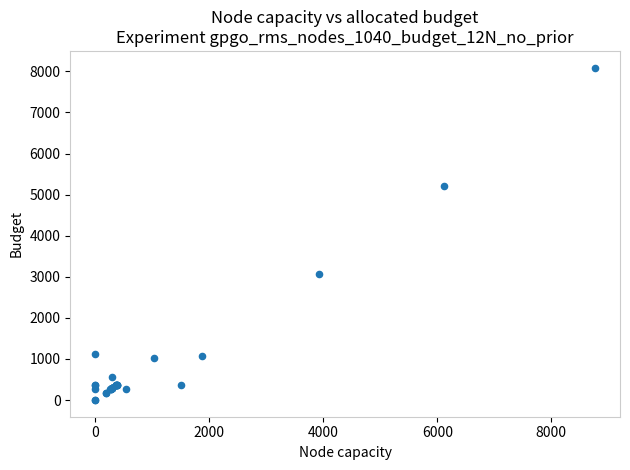

What Y value in the scatter plot is closest to 4045?

3061.6